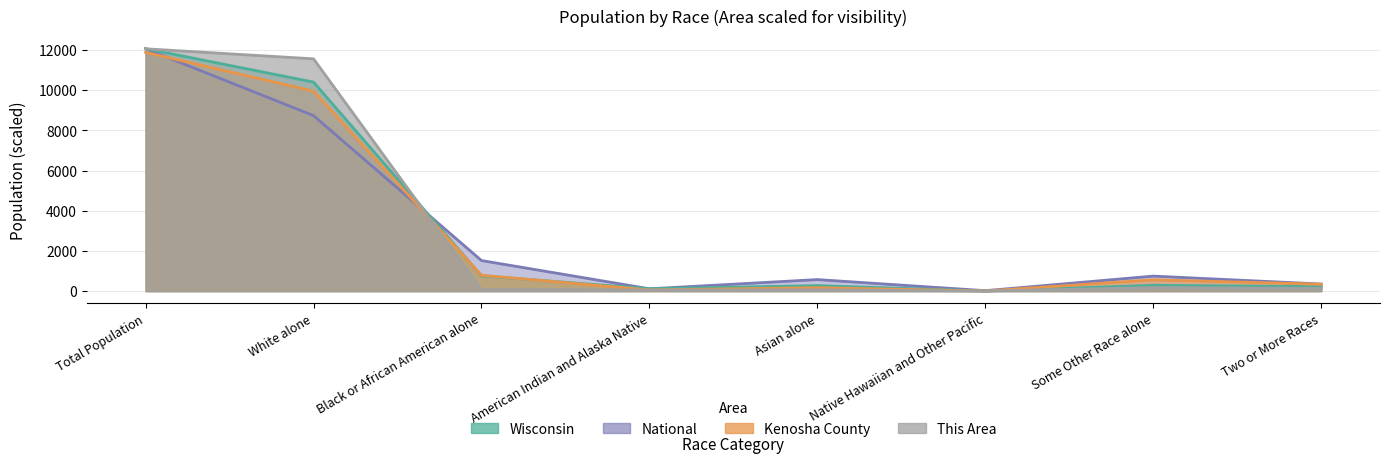

What is the greatest value displayed?

12074.3